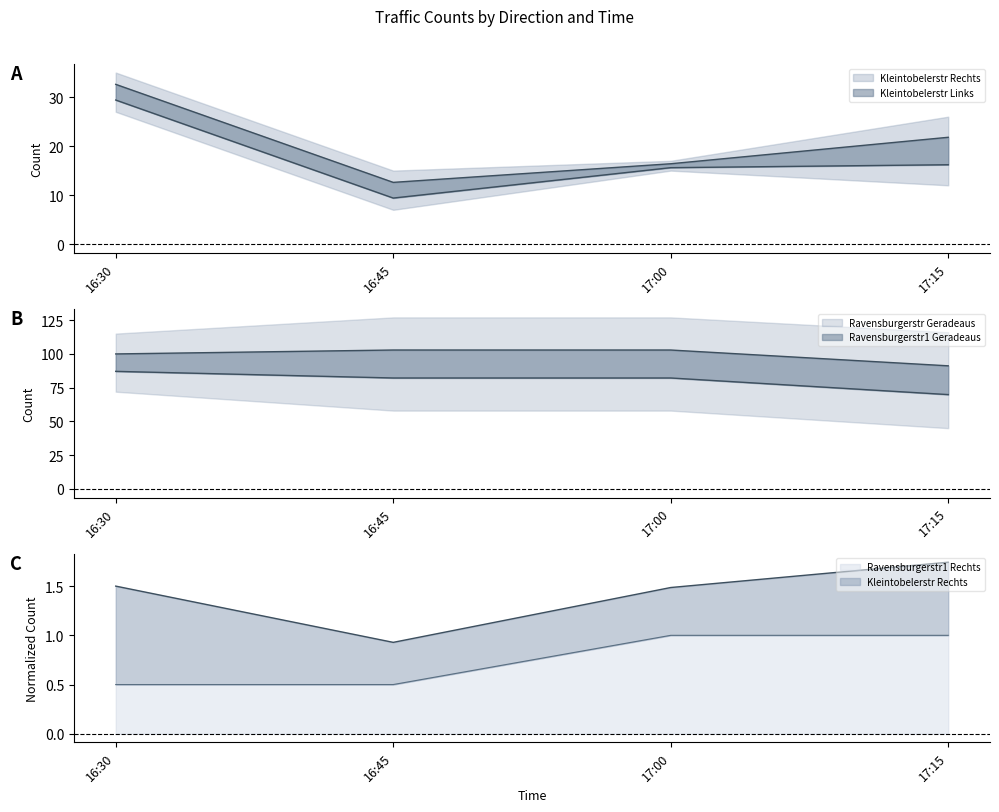

True or false: Kleintobelerstr Links and Ravensburgerstr1 Rechts intersect in this chart.

False